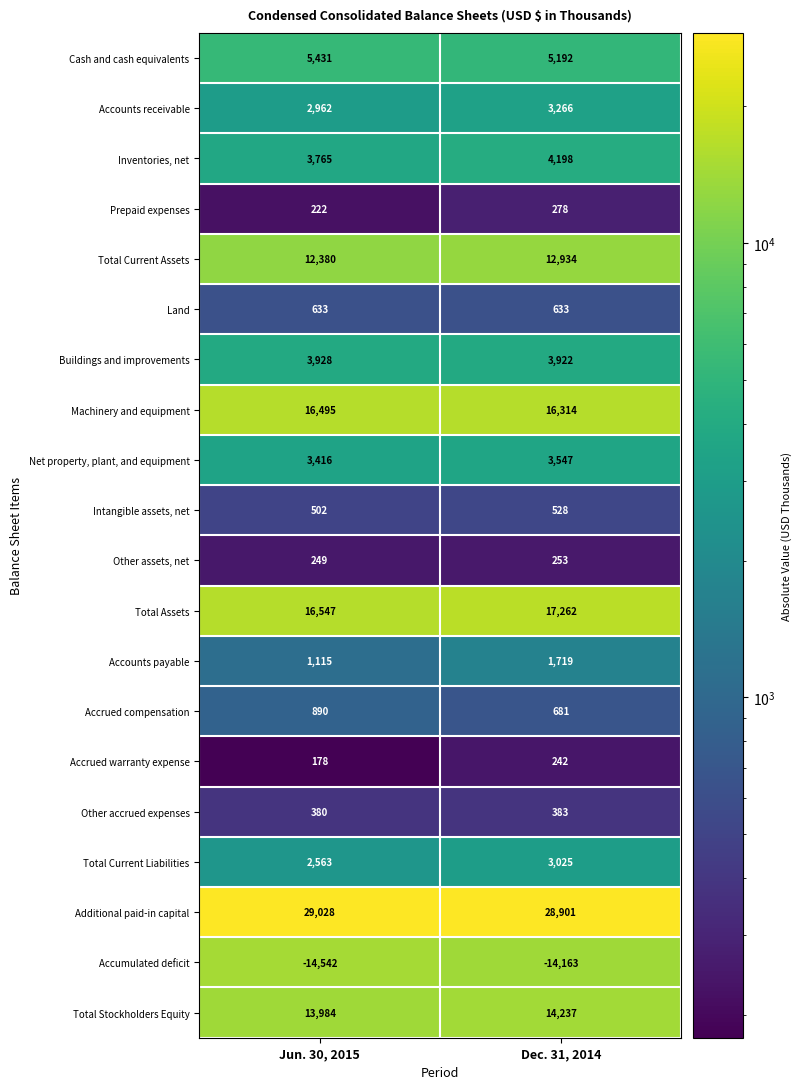

Which series has the largest total across all categories?

Additional paid-in capital